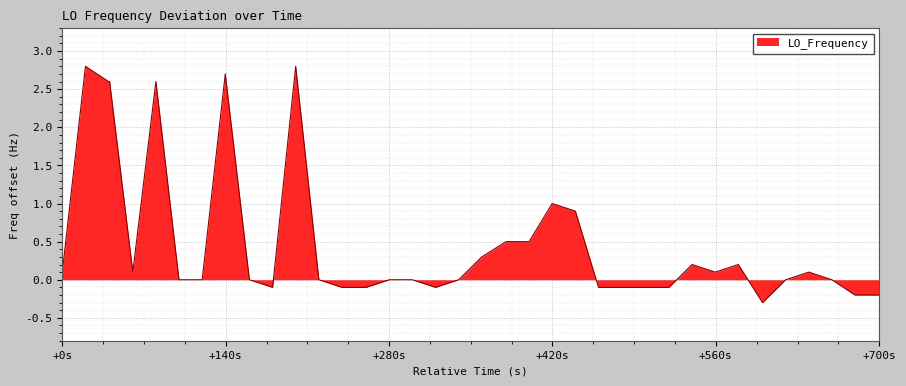

How many series are shown in this chart?

1